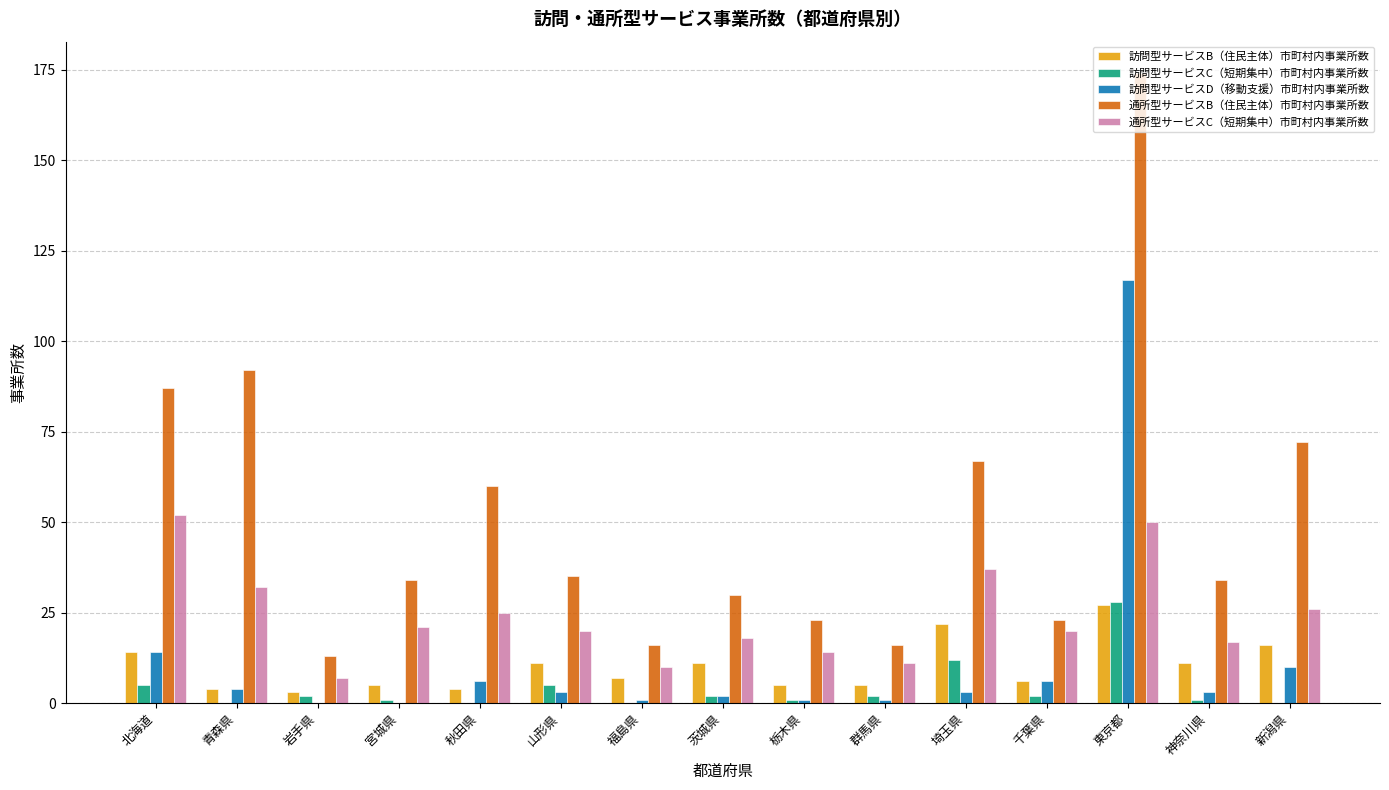

What is the sum of all 訪問型サービスC（短期集中）市町村内事業所数 values?

61